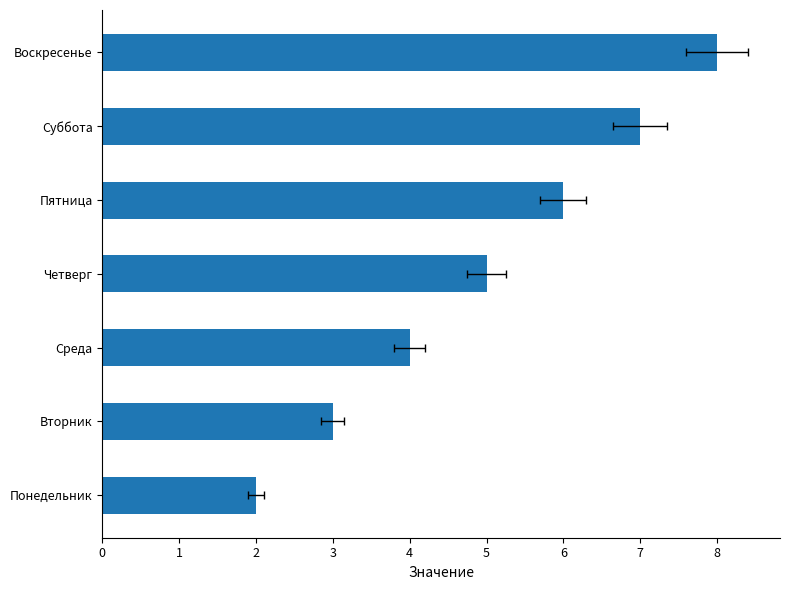

How many values are below 5?

3